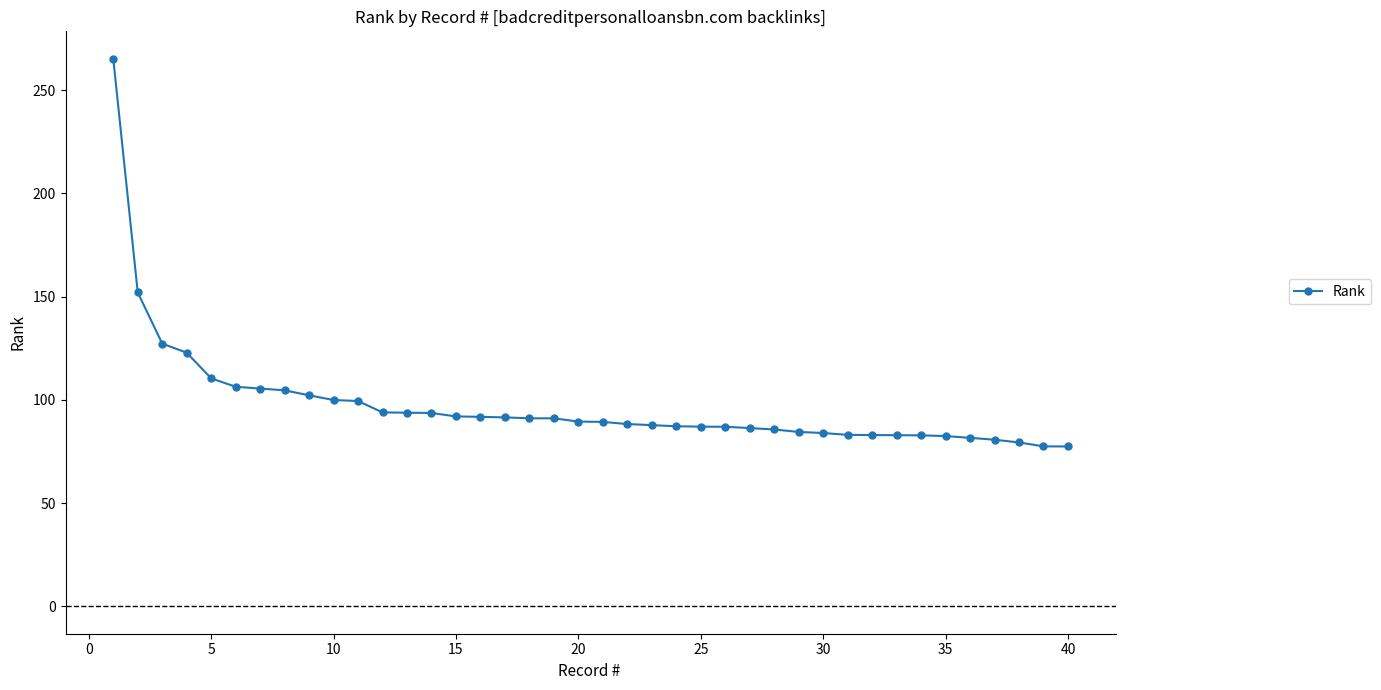

What is the sum of all values?

3902.2